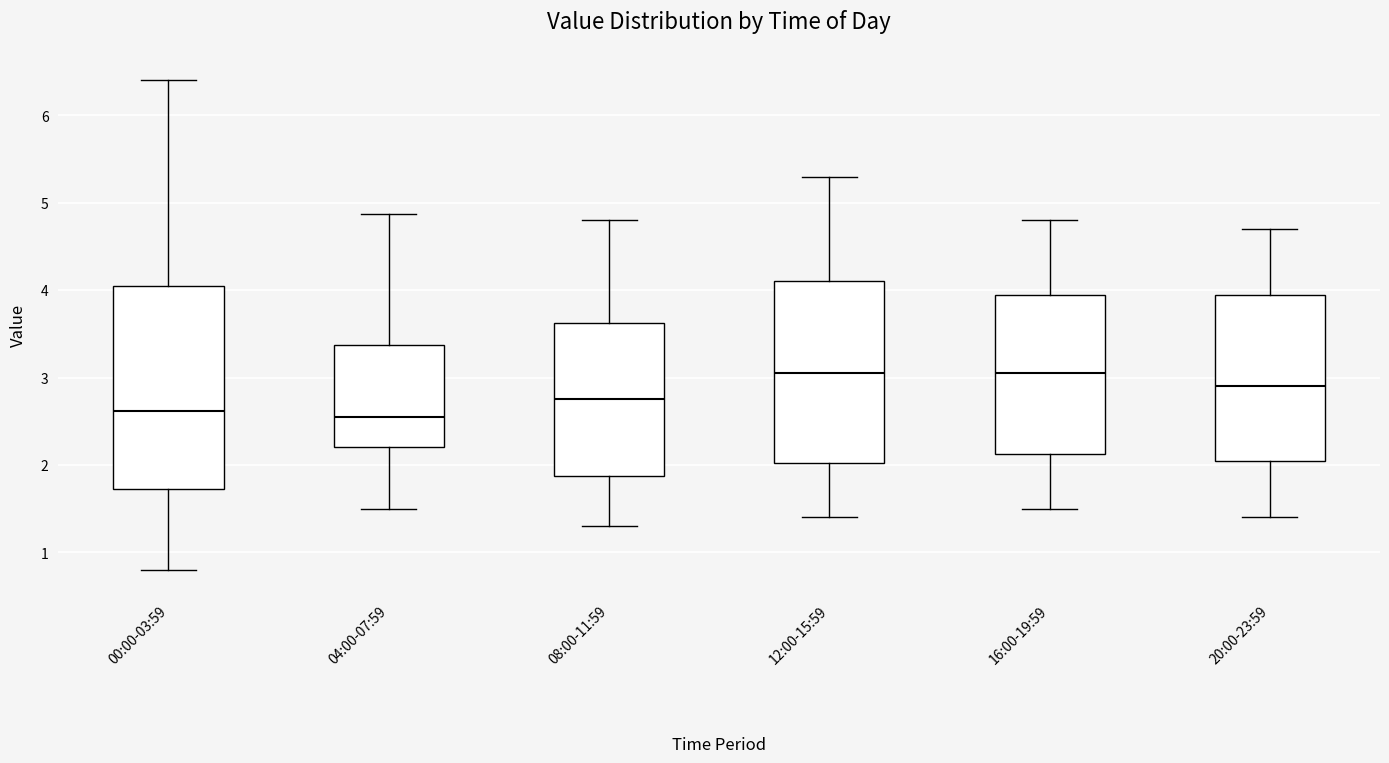

Reading left to right, transcribe this box plot: for each box, give where its median line is, the range the box spans, and where its two whiskers end, as read against the y-axis. The values are not printed on the chart, so give them approximately, as read against the axis.

00:00-03:59: median 2.6, box 1.7 to 4.0, whiskers 0.8 to 6.4
04:00-07:59: median 2.6, box 2.2 to 3.4, whiskers 1.5 to 4.9
08:00-11:59: median 2.8, box 1.9 to 3.6, whiskers 1.3 to 4.8
12:00-15:59: median 3.1, box 2.0 to 4.1, whiskers 1.4 to 5.3
16:00-19:59: median 3.1, box 2.1 to 4.0, whiskers 1.5 to 4.8
20:00-23:59: median 2.9, box 2.1 to 4.0, whiskers 1.4 to 4.7